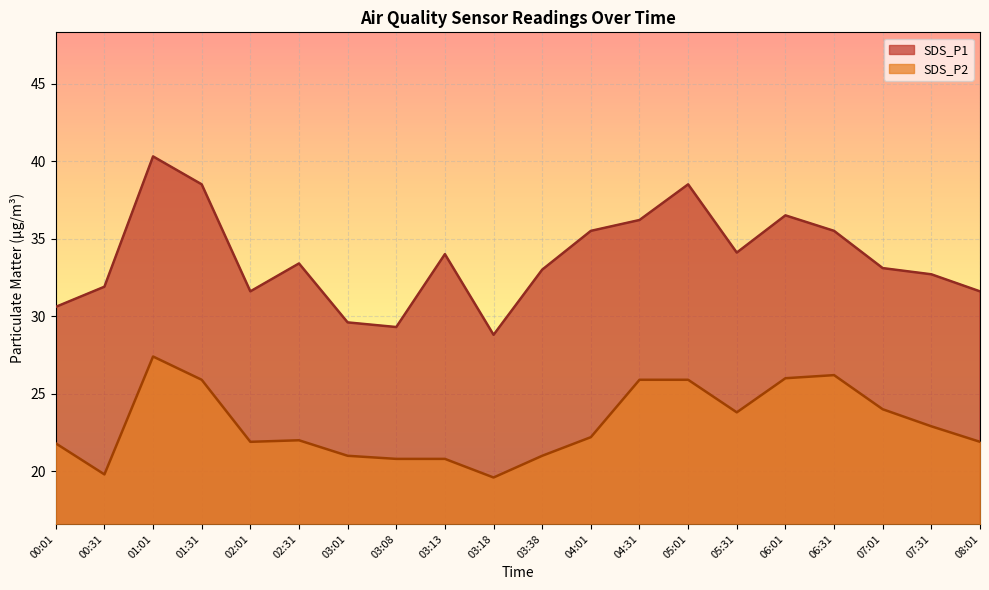

How many values in the SDS_P2 series exceed 22?

10